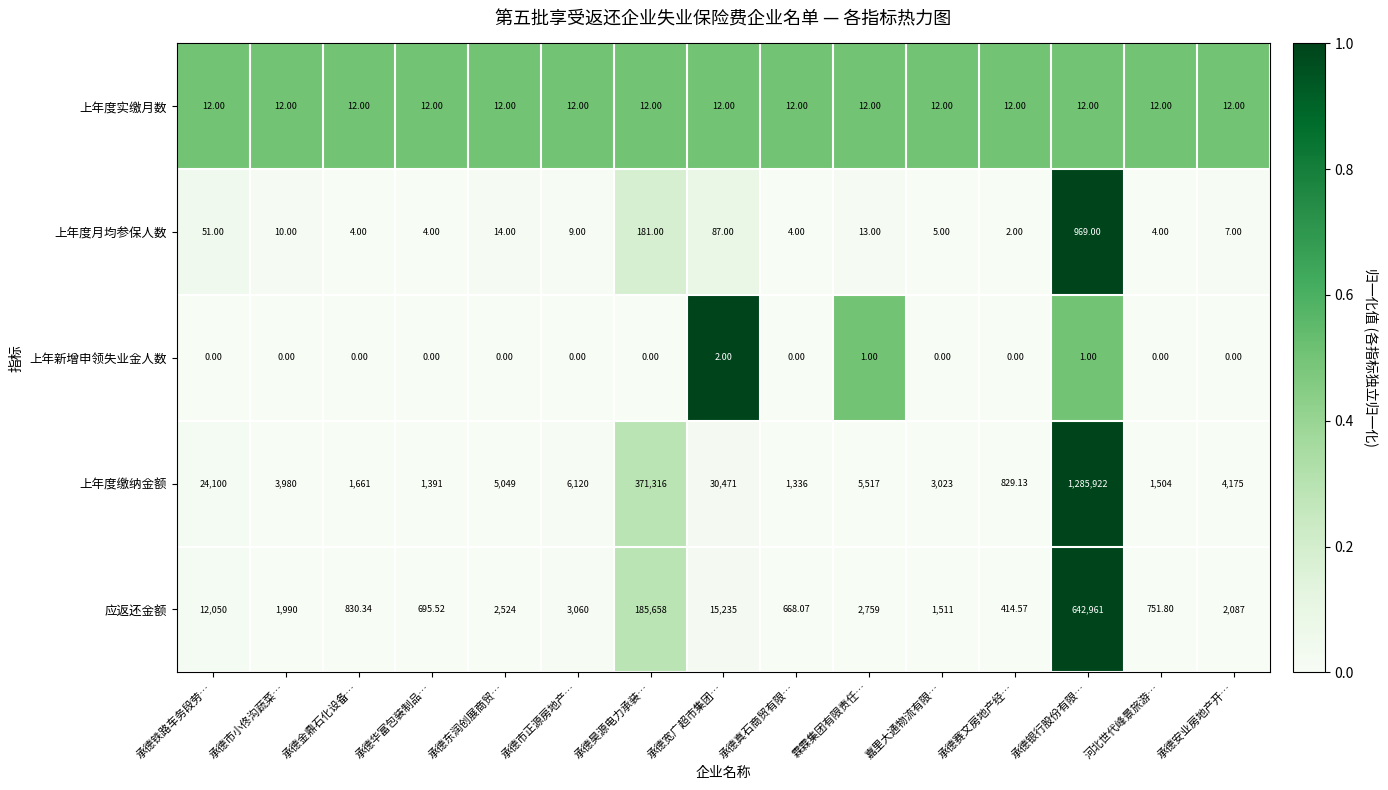

At which category is the sum across all series the highest?

承德银行股份有限…